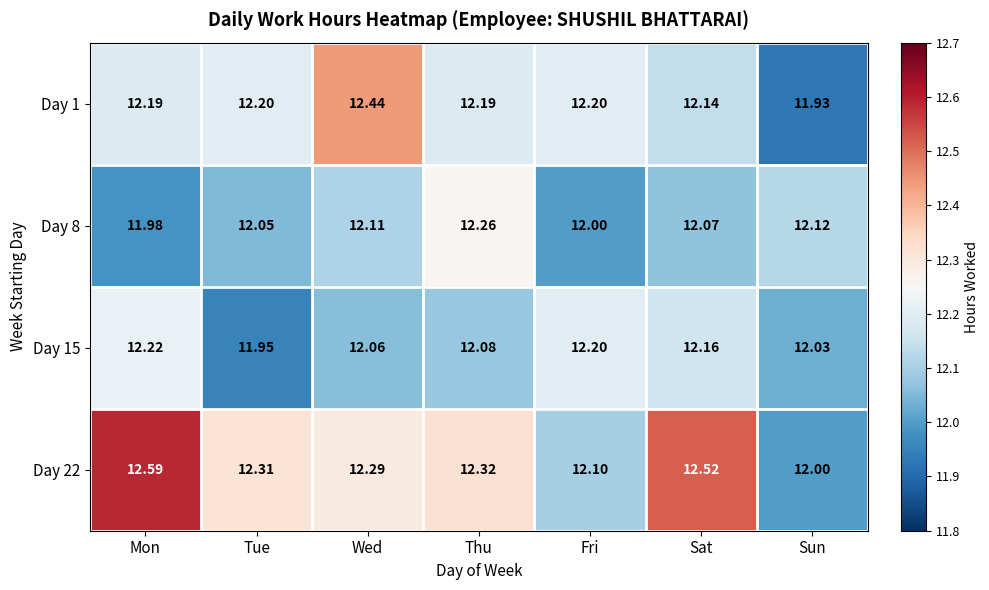

Which series has the largest total across all categories?

Day 22